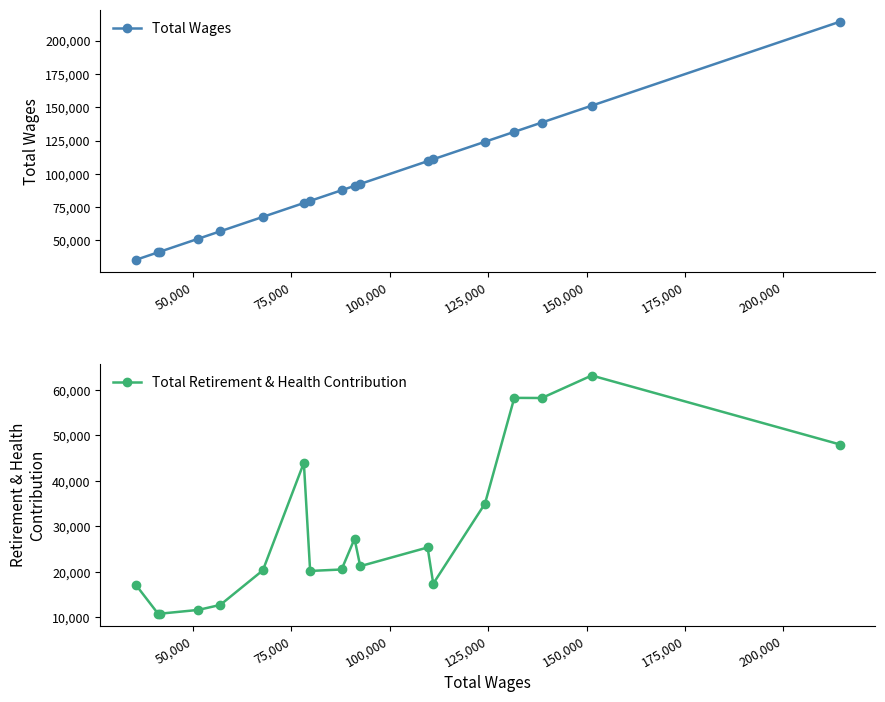

True or false: Total Retirement & Health Contribution has more than 0 interior local peaks.

True